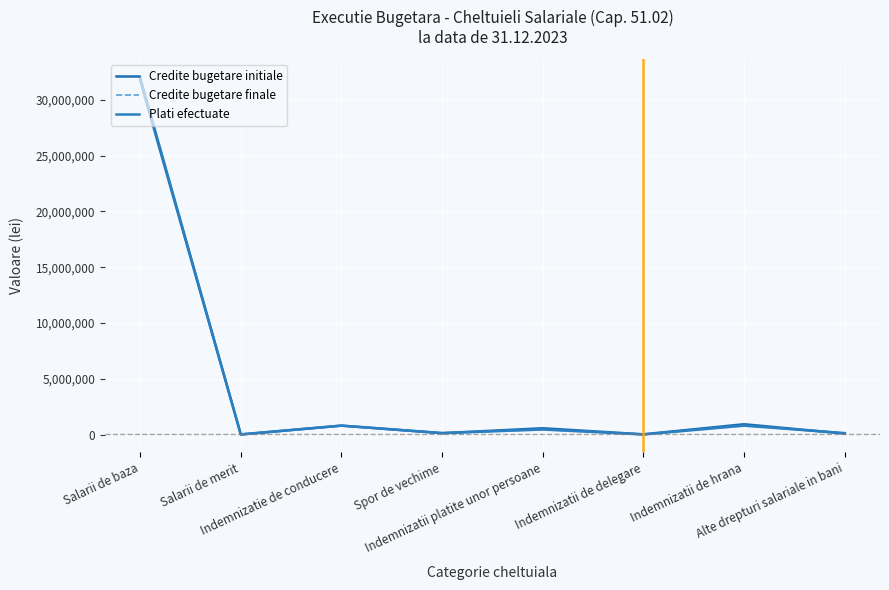

What is the difference between the highest and lowest values at Indemnizatii de hrana?

124362